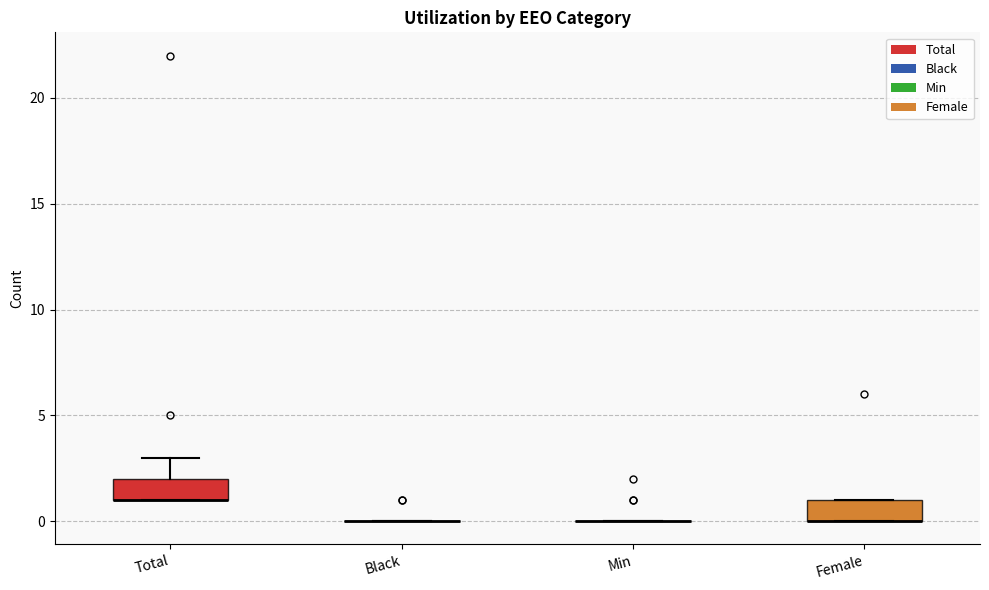

Reading left to right, read every box against the y-axis: the position of its median line, the range the box covers, and the ends of its whiskers. The values are not printed on the chart, so give them approximately, as read against the axis.

Total: median 1 (drawn on the box's lower edge), box 1 to 2, whiskers 1 to 3
Black: box collapsed to a line at 0, whiskers 0 to 0
Min: box collapsed to a line at 0, whiskers 0 to 0
Female: median 0 (drawn on the box's lower edge), box 0 to 1, whiskers 0 to 1